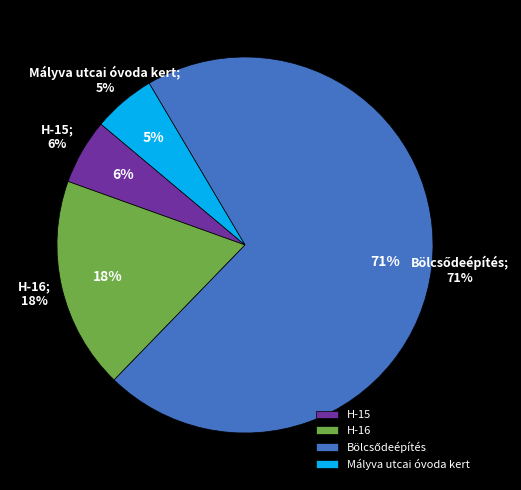

Between Bölcsődeépítés and H-16, which is larger?

Bölcsődeépítés